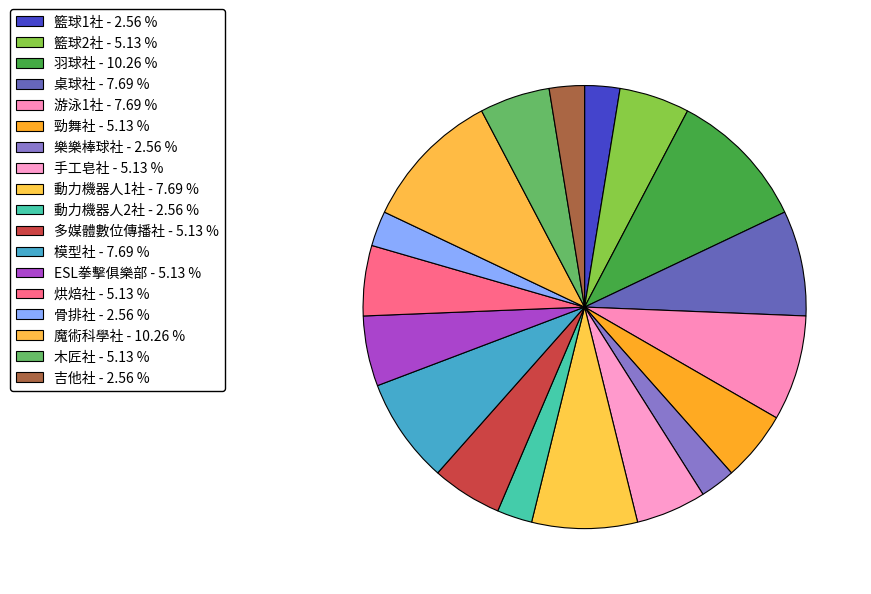

How many segments does this pie chart have?

18